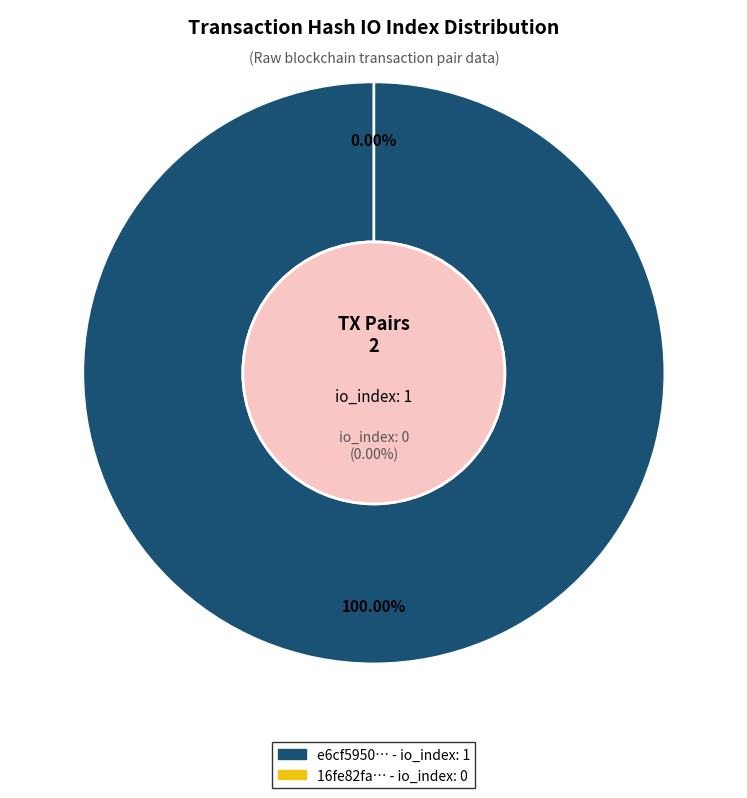

To the nearest percent, what is the difference between the 1 and values slice percentages?

100%